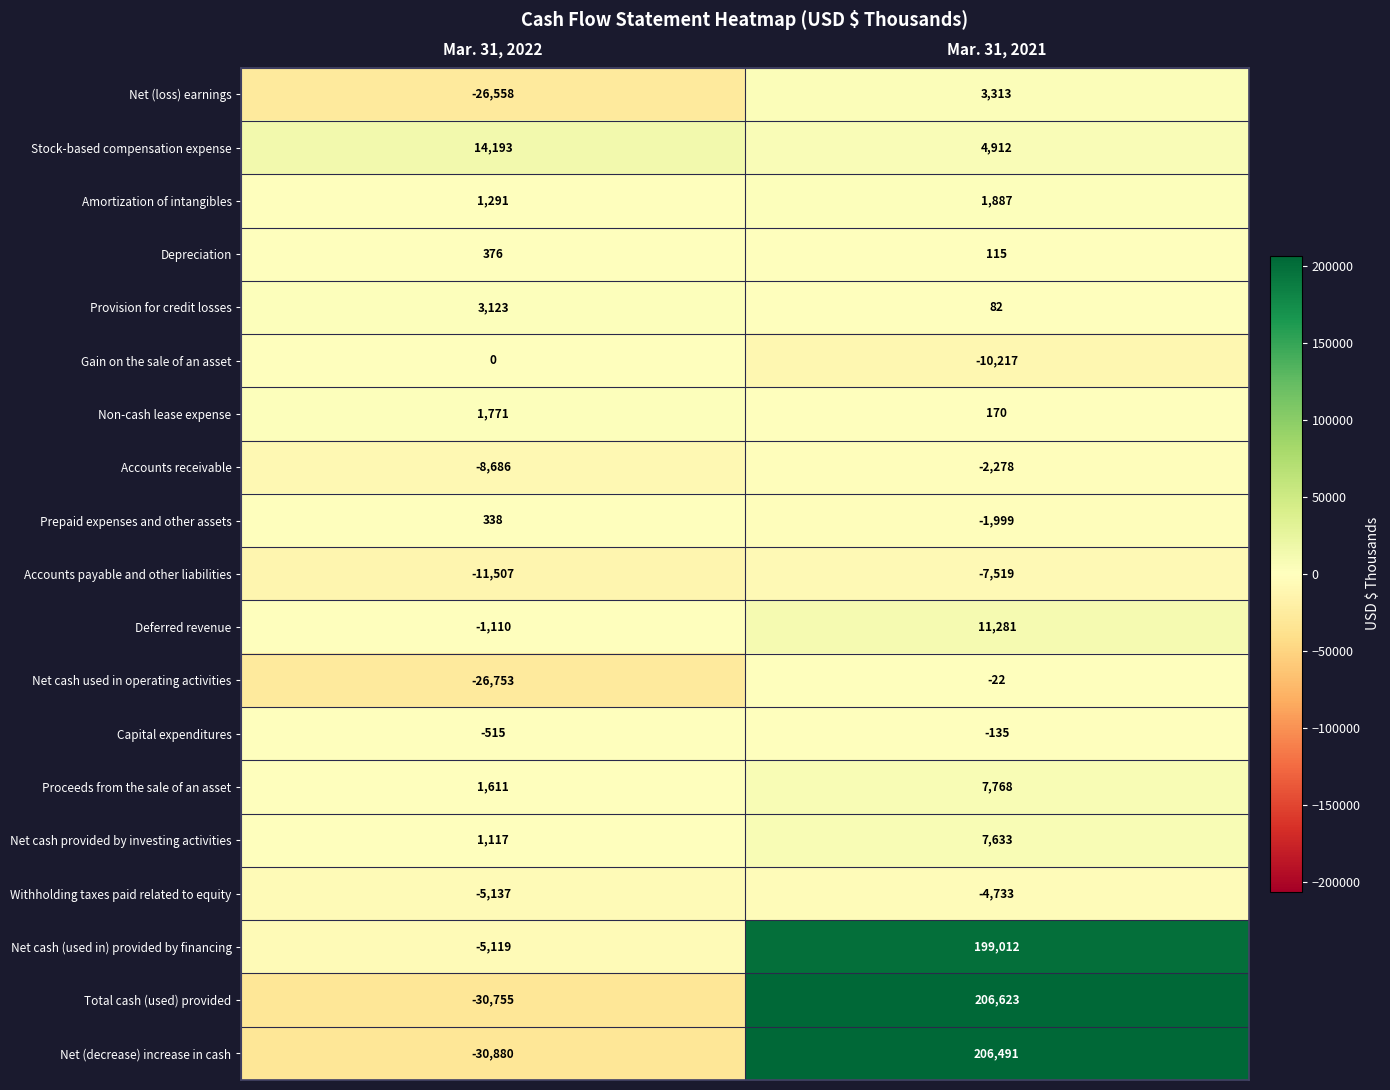

The value of Accounts receivable at Mar. 31, 2021 is -3346. True or false?

False